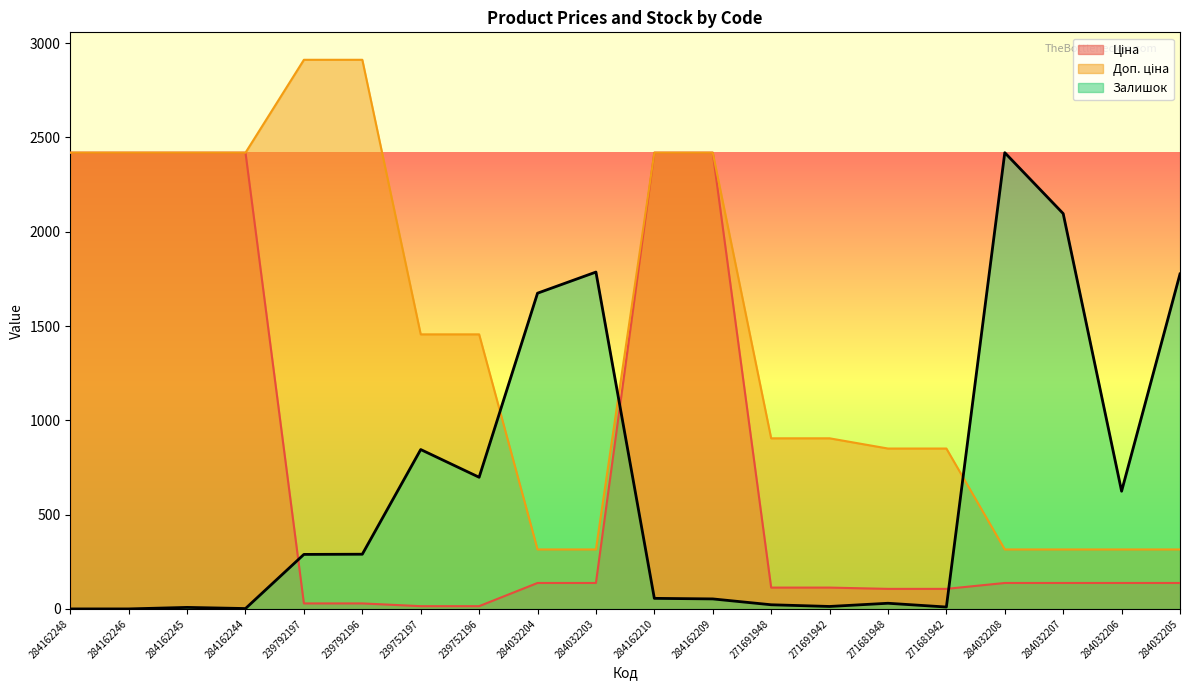

The value of Залишок at 271681948 is 30.0. True or false?

True